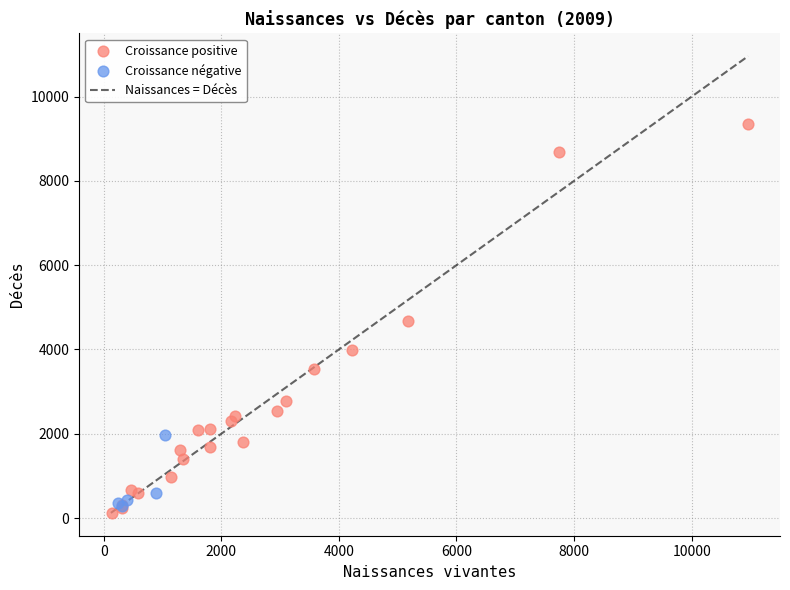

Which series contains the highest Y value?

Croissance positive